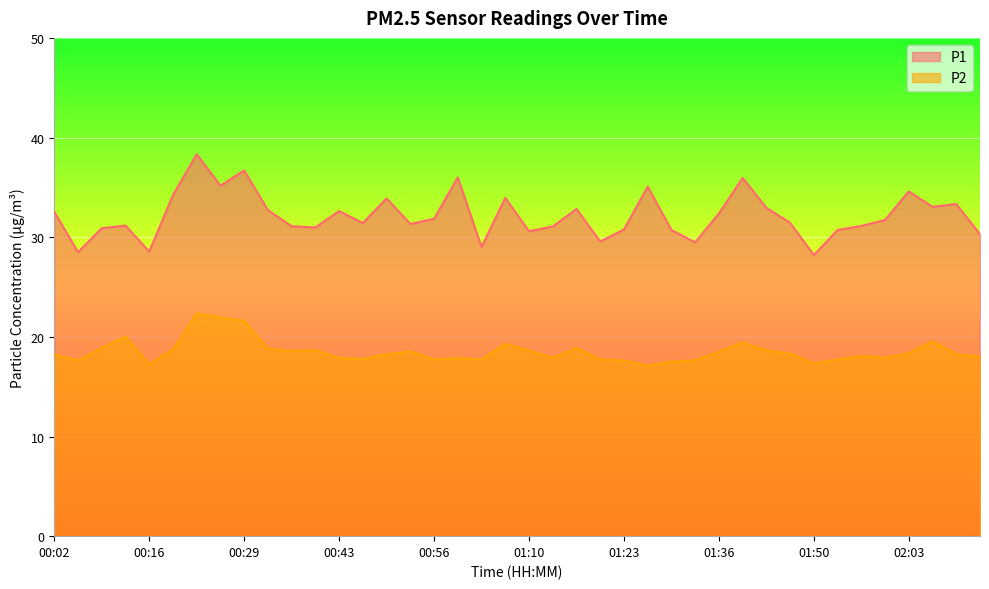

True or false: P2 and P1 cross at least once.

False